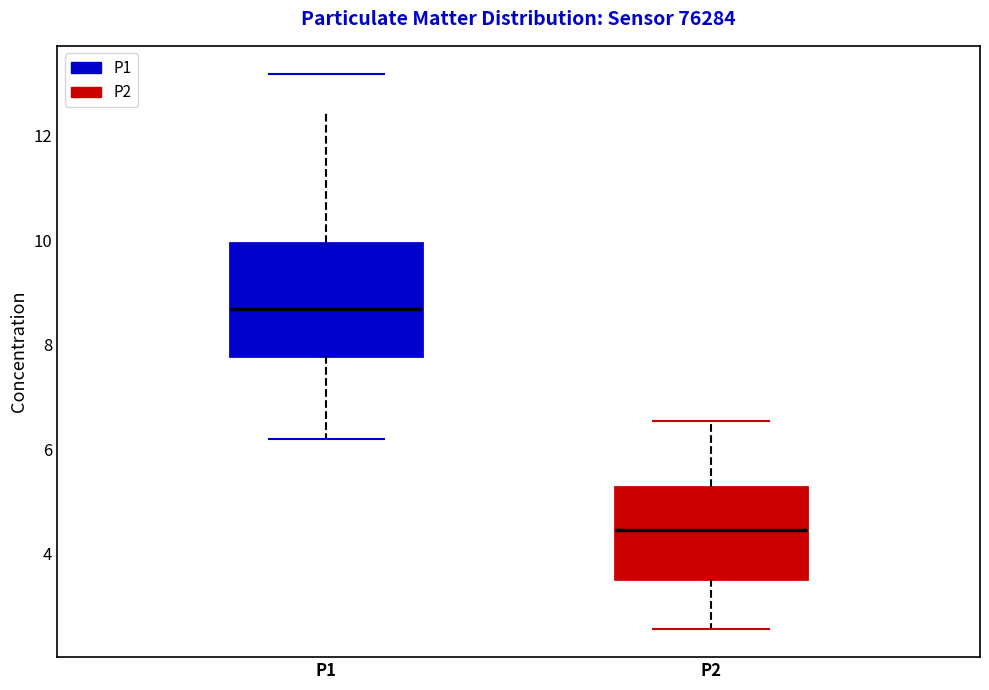

Reading left to right, read every box against the y-axis: the position of its median line, the range the box covers, and the ends of its whiskers. The values are not printed on the chart, so give them approximately, as read against the axis.

P1: median 8.6, box 7.8 to 10.0, whiskers 6.2 to 12.4
P2: median 4.4, box 3.6 to 5.2, whiskers 2.6 to 6.6